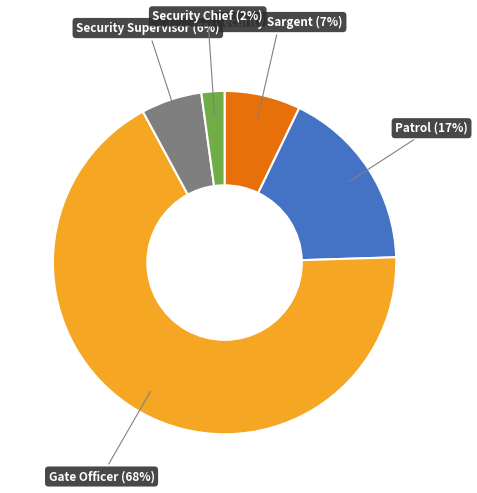

Is there a majority slice in this chart?

Yes